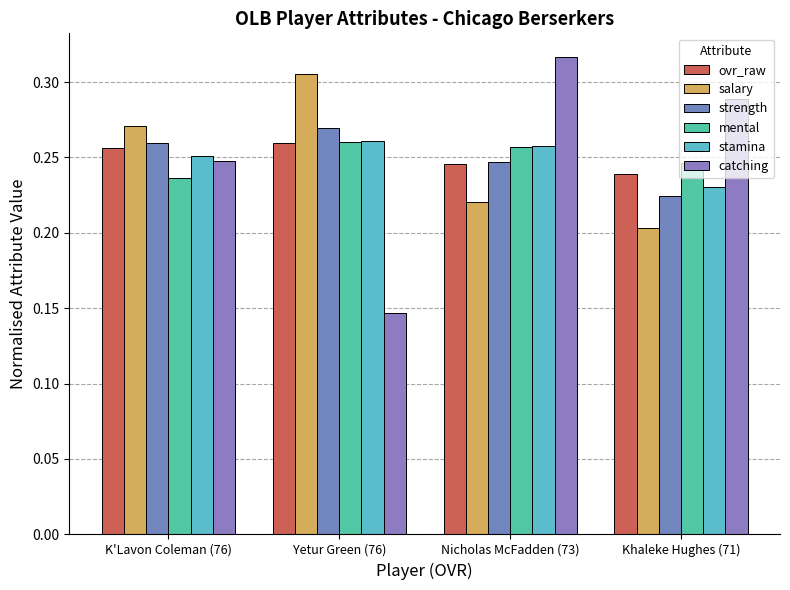

At which label does strength reach its peak?

Yetur Green (76)